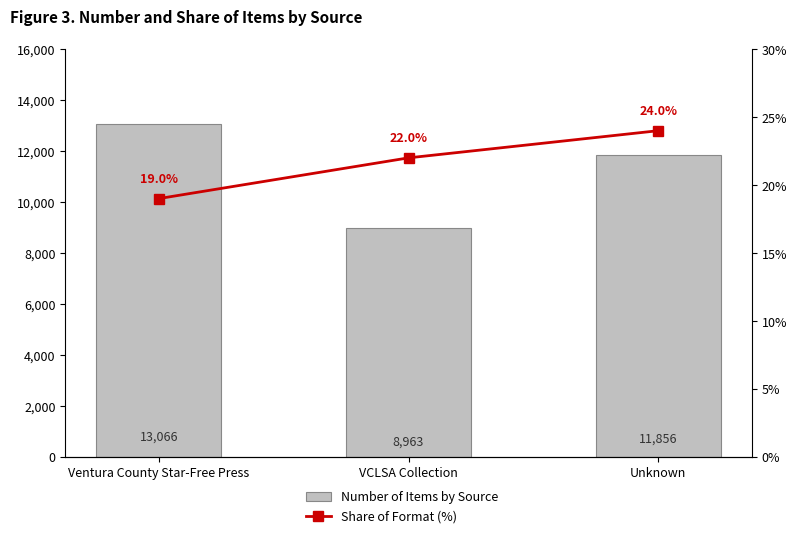

What is the average value of the Number of Items by Source series?

11295